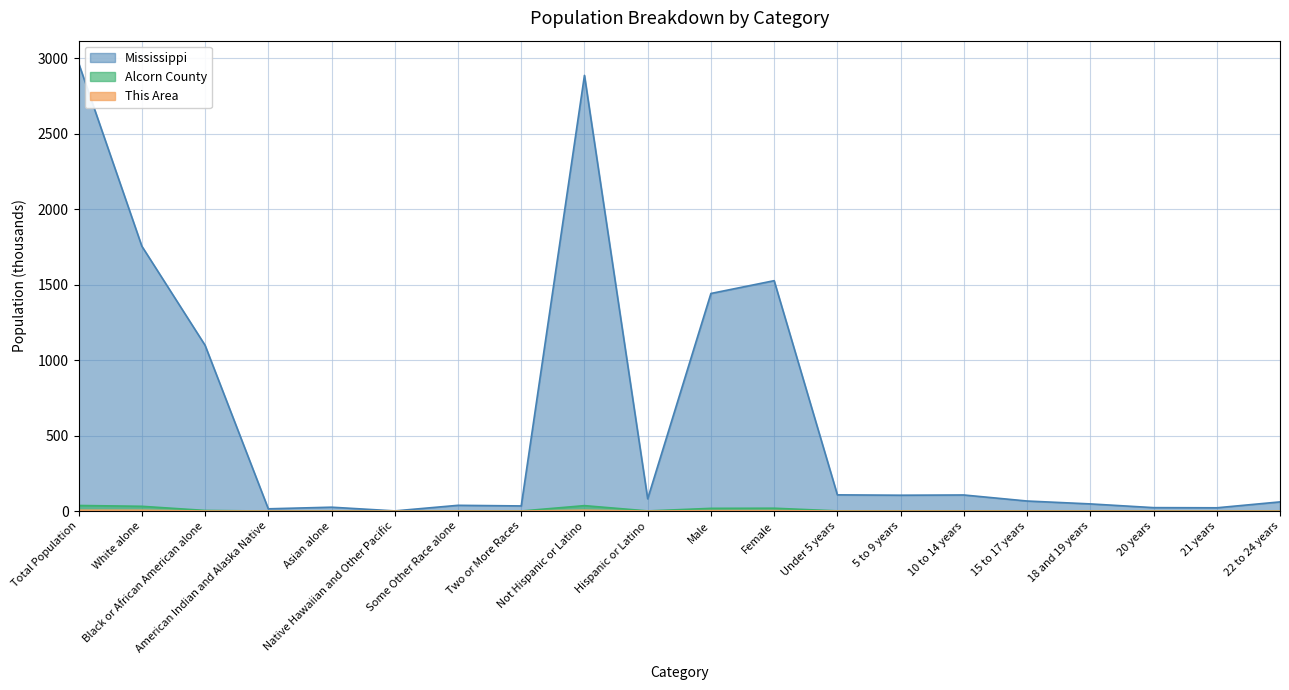

Which series changed the most between Some Other Race alone and 10 to 14 years?

Mississippi